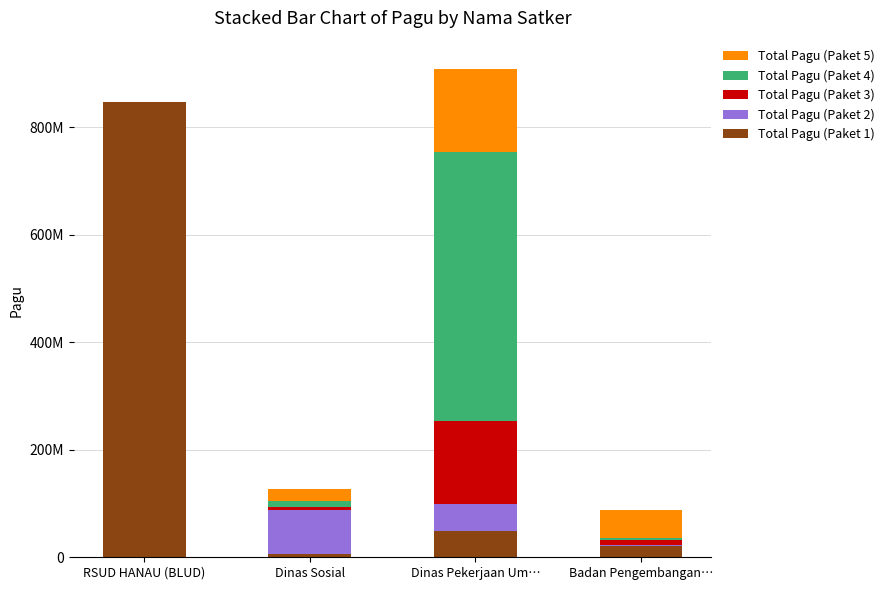

What are all the series names shown in the legend?

Total Pagu (Paket 5), Total Pagu (Paket 4), Total Pagu (Paket 3), Total Pagu (Paket 2), Total Pagu (Paket 1)